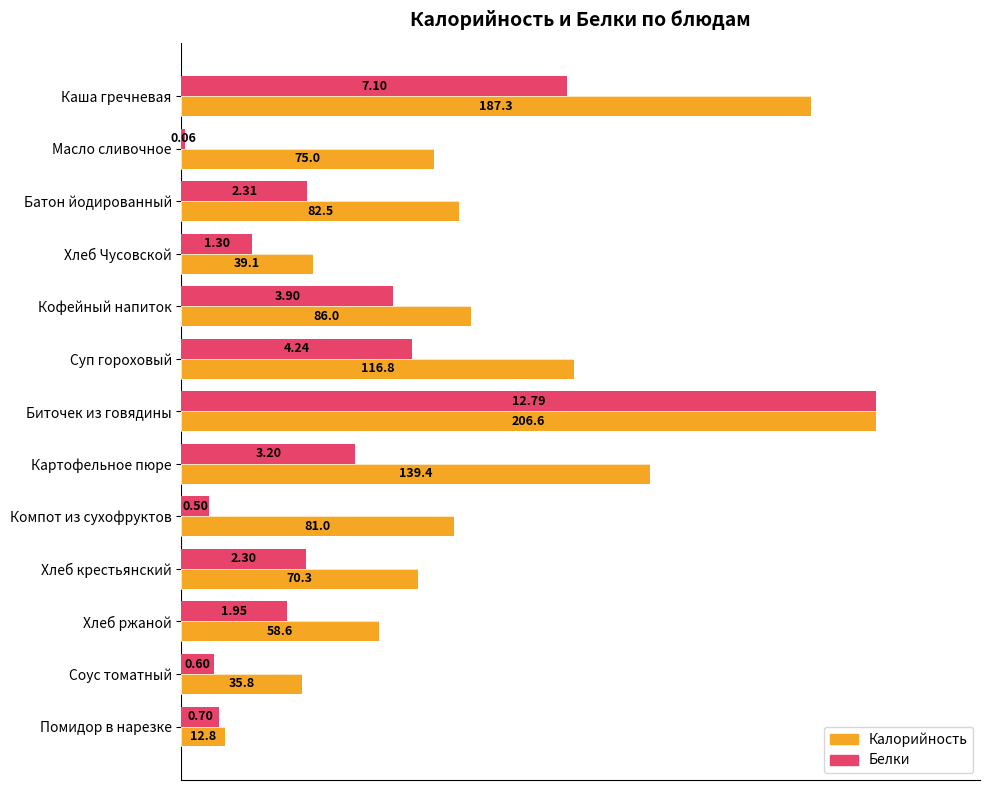

What are all the series names shown in the legend?

Калорийность, Белки